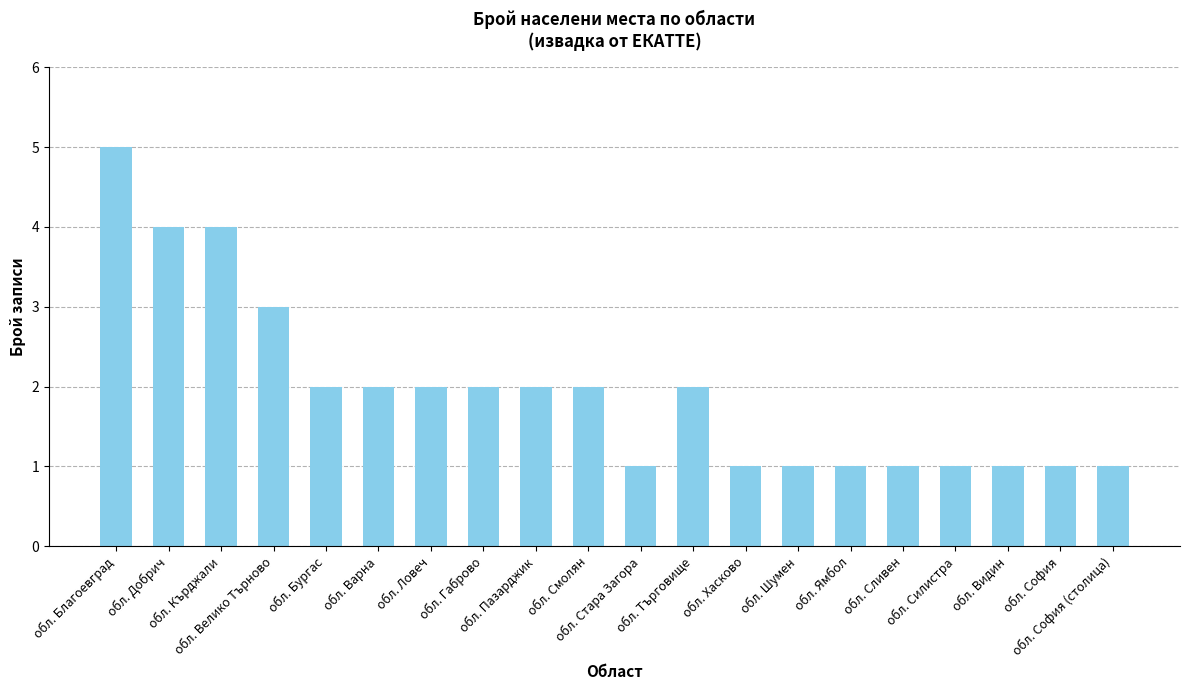

What position from the left is обл. Сливен?

16